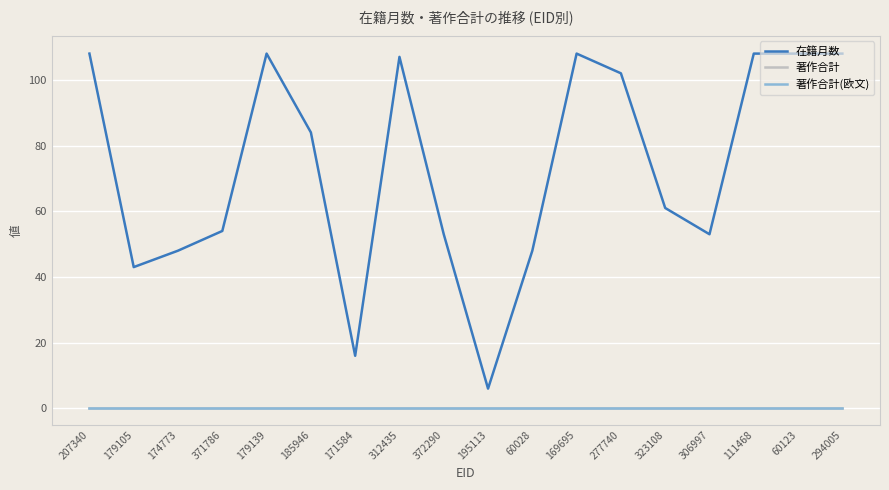

Which series has the largest range (max minus min)?

在籍月数